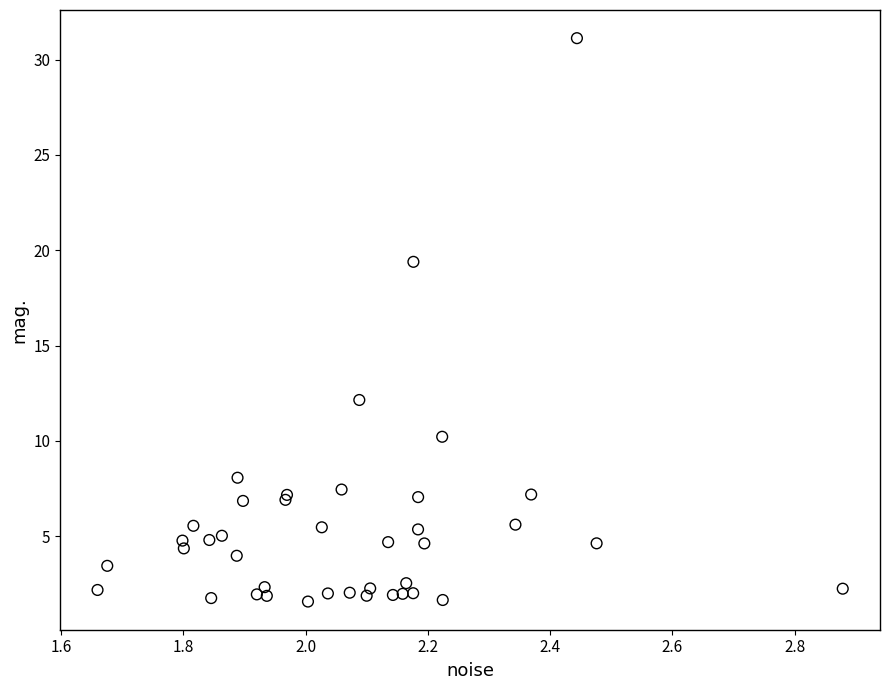

What Y value in the scatter plot is closest to 16?

19.4